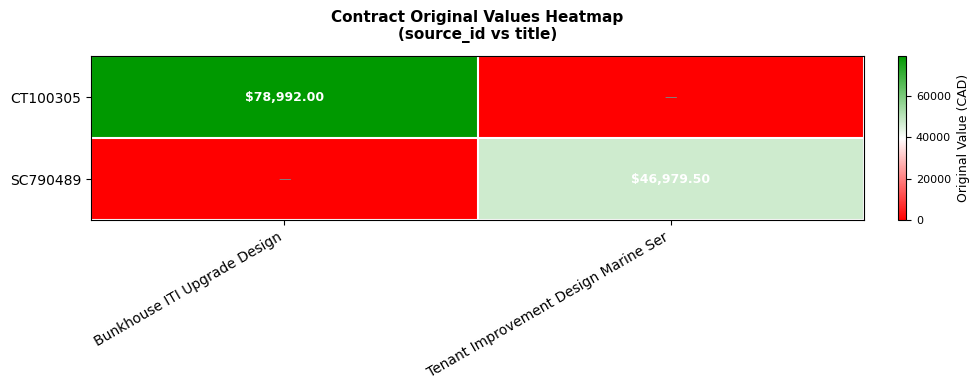

Which label corresponds to the largest value in the chart?

Bunkhouse ITI Upgrade Design